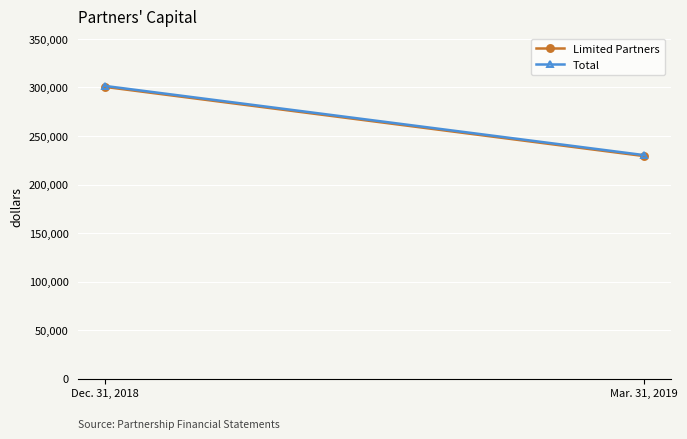

What is the label of the 1st point from the right?

Mar. 31, 2019